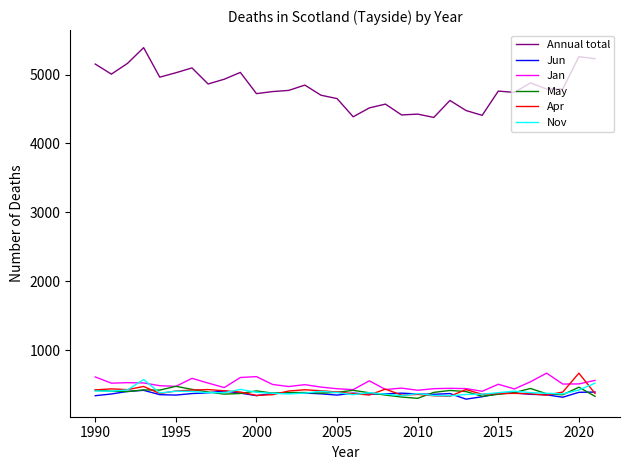

Which series has the largest range (max minus min)?

Annual total